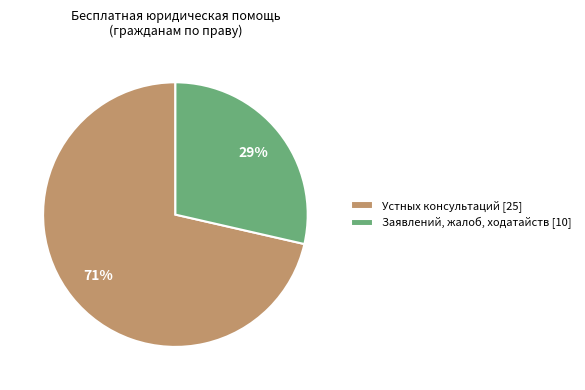

Is it true that Устных консультаций [25] is 71% of the pie?

True